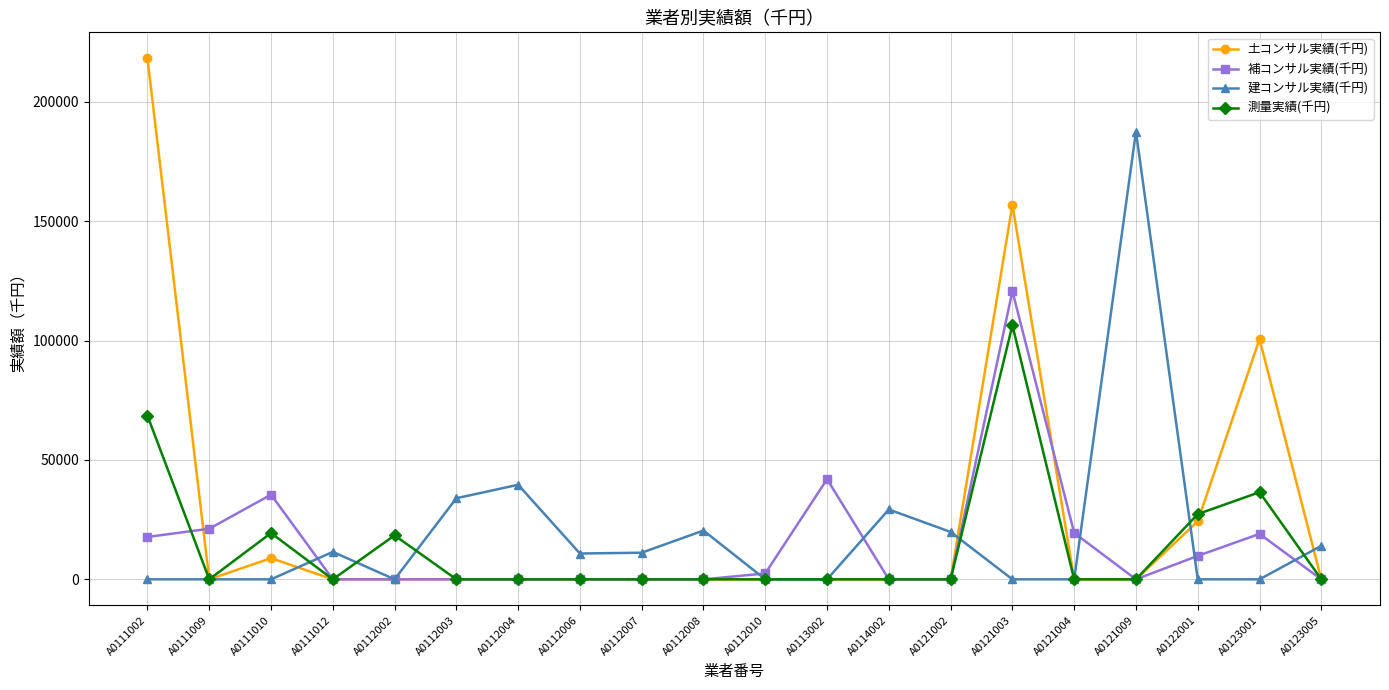

Does the chart display data point markers on the line(s)?

Yes